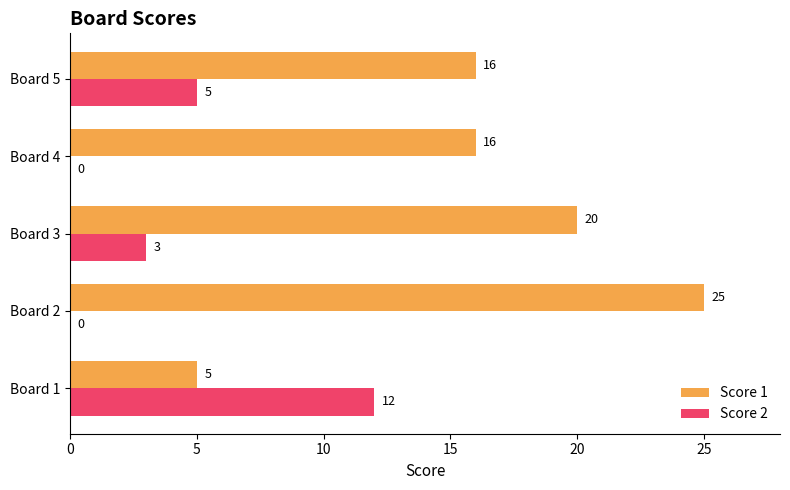

Is it true that Score 2 equals 4 at Board 3?

False